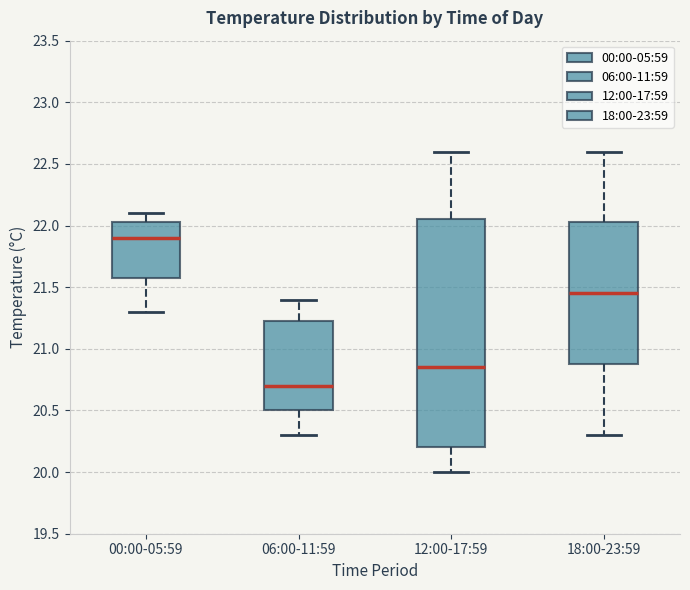

Where is the upper edge of the box for 00:00-05:59 on the y-axis? The values are not printed on the chart, so give them approximately, as read against the axis.

22.05